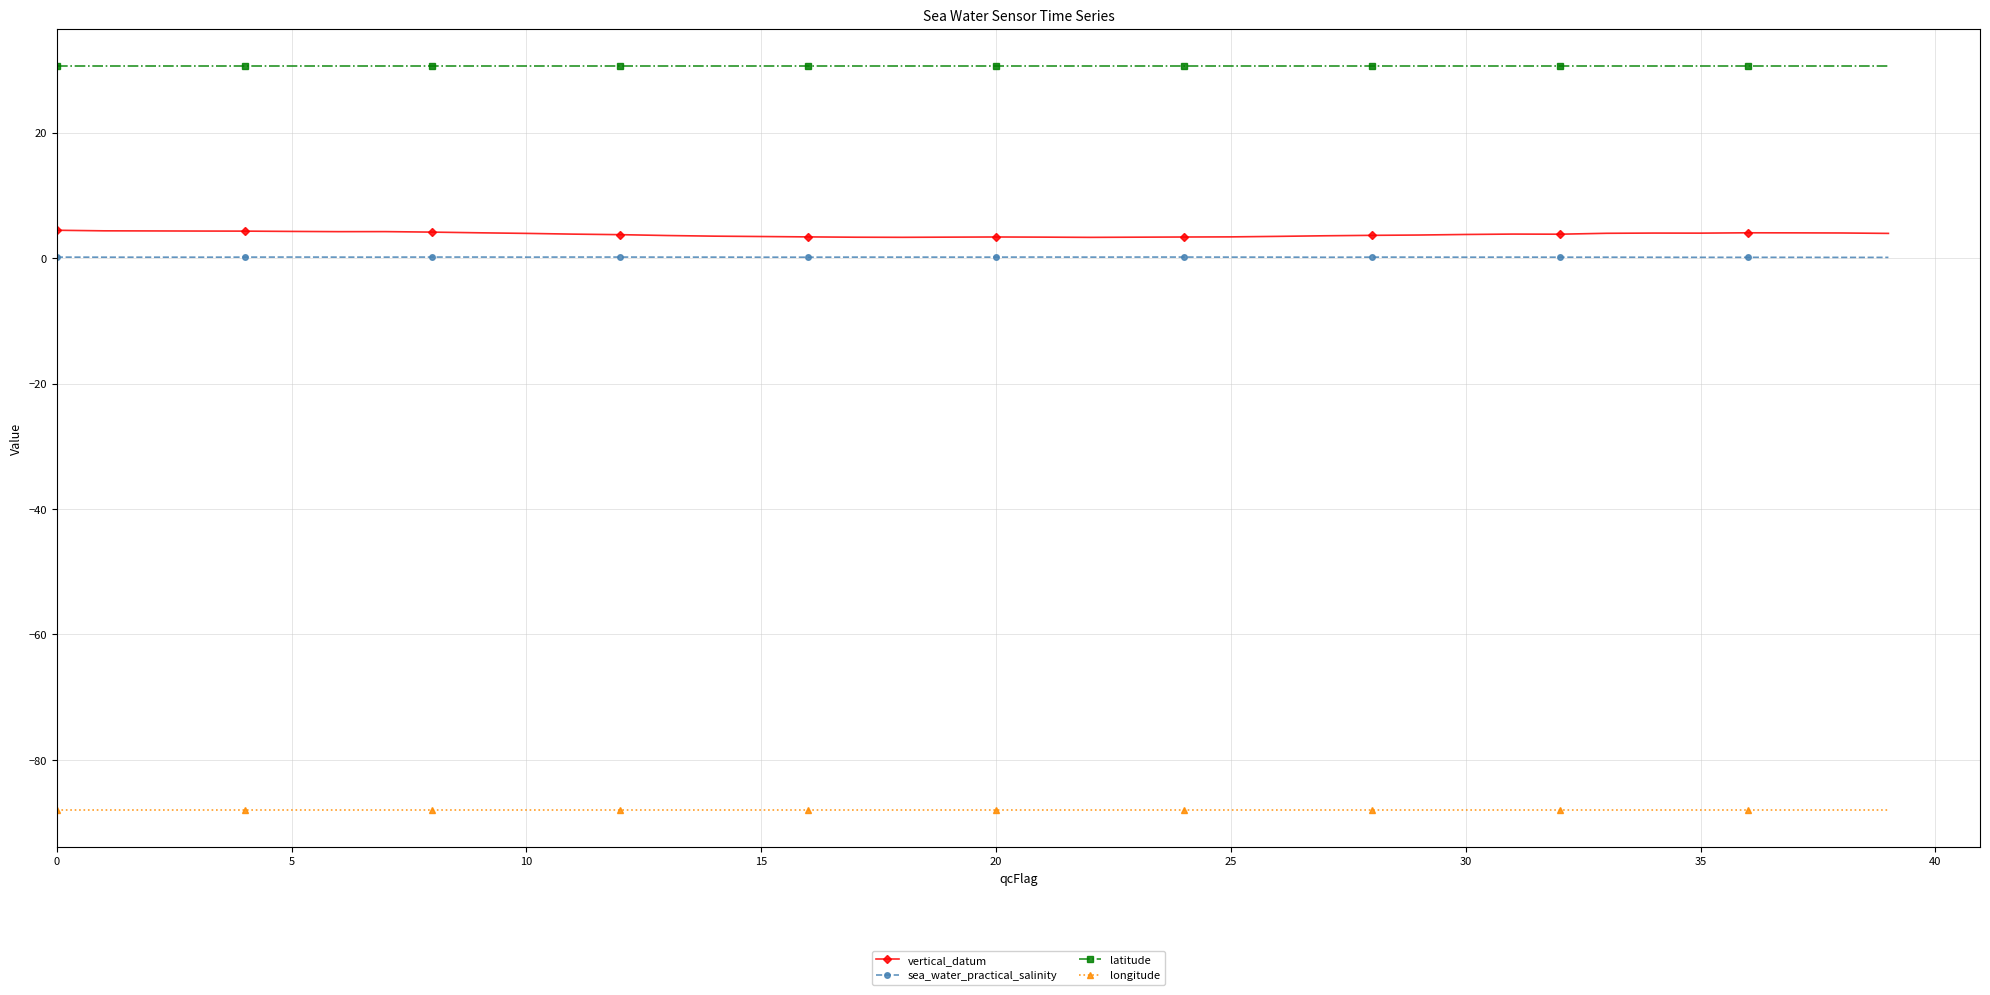

Which series has the largest range (max minus min)?

vertical_datum